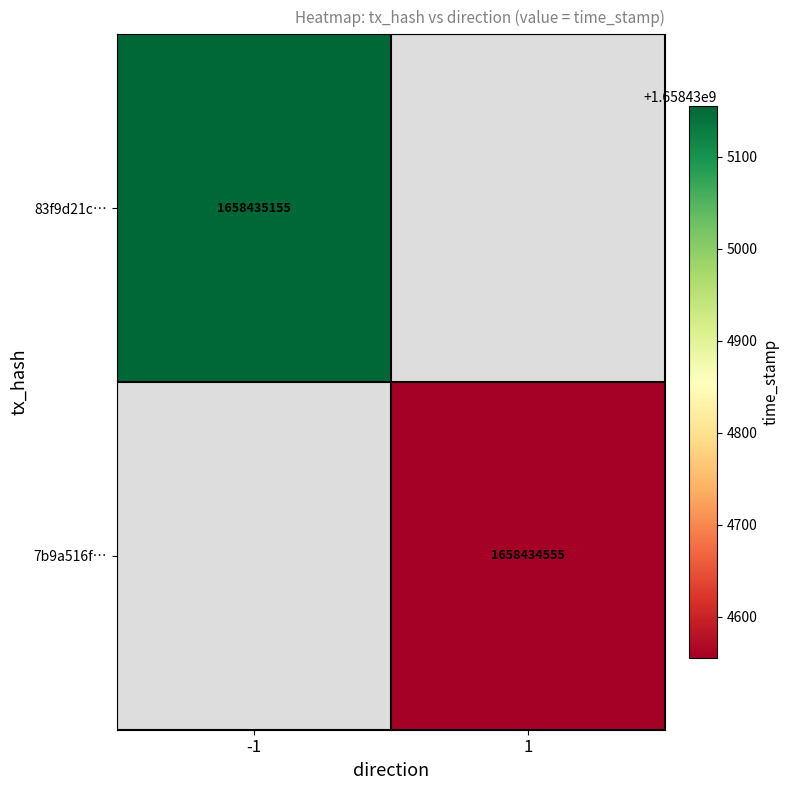

What is the sum of the 83f9d21c67559f45b3317d2defcdbe5e0d1aa6b values at direction and time_stamp?

1658435154